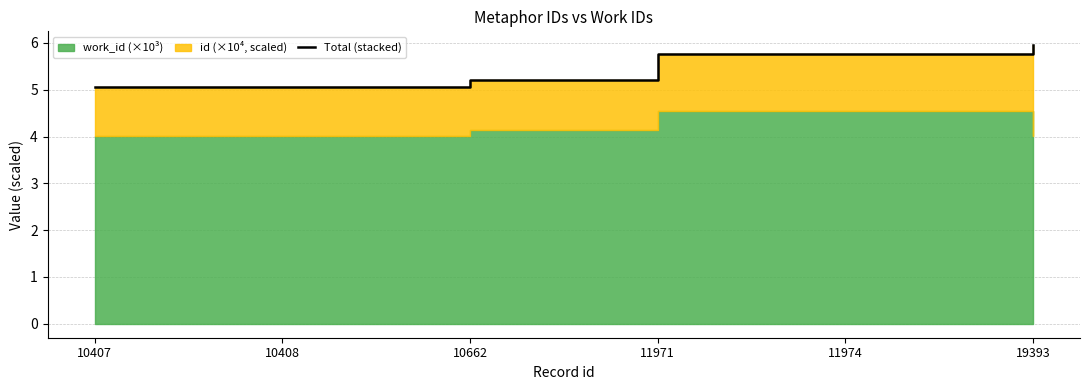

What is the change in value from 11971 to 19393?

+0.2